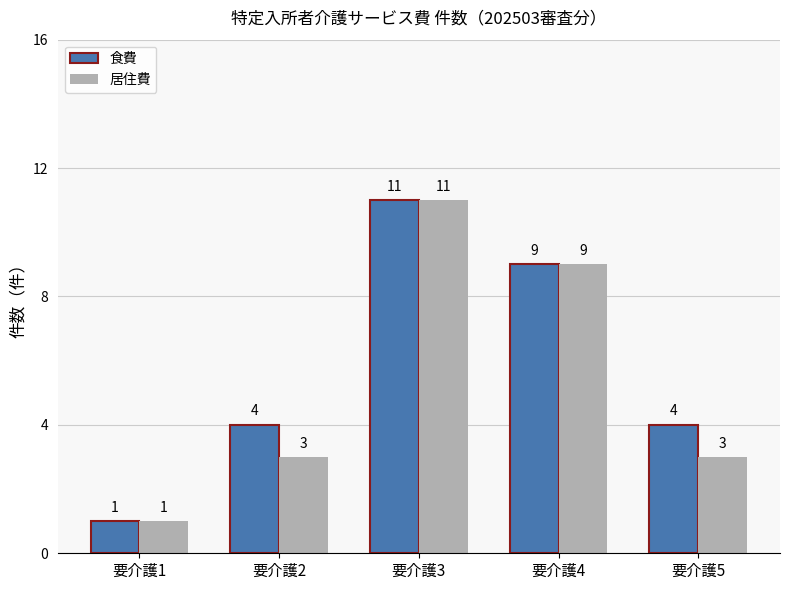

Is it true that 食費 equals 6 at 要介護5?

False